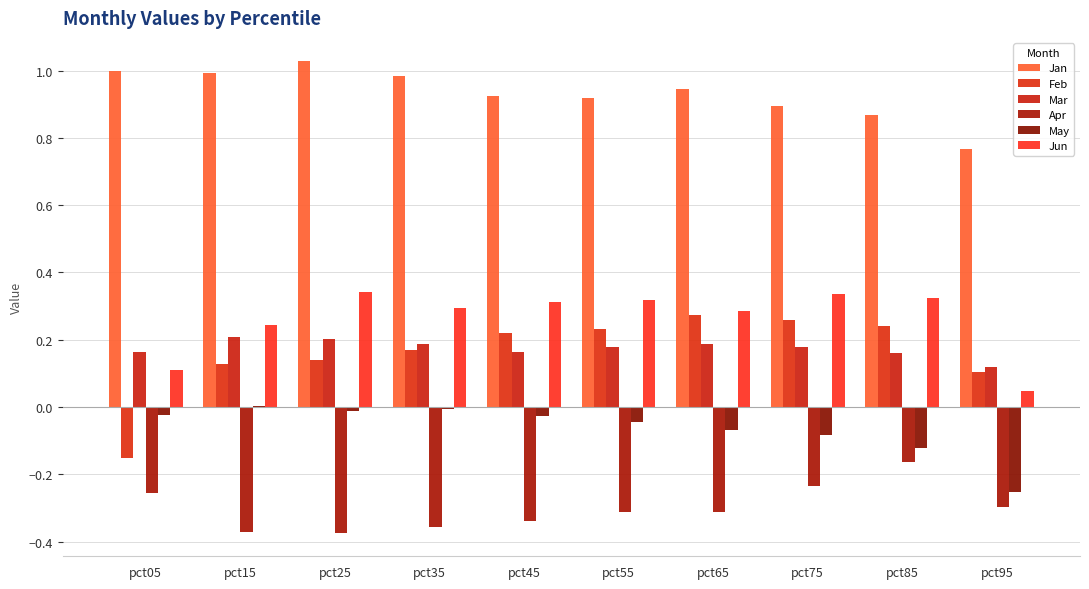

Where is Jun nearest to the value 0?

pct95